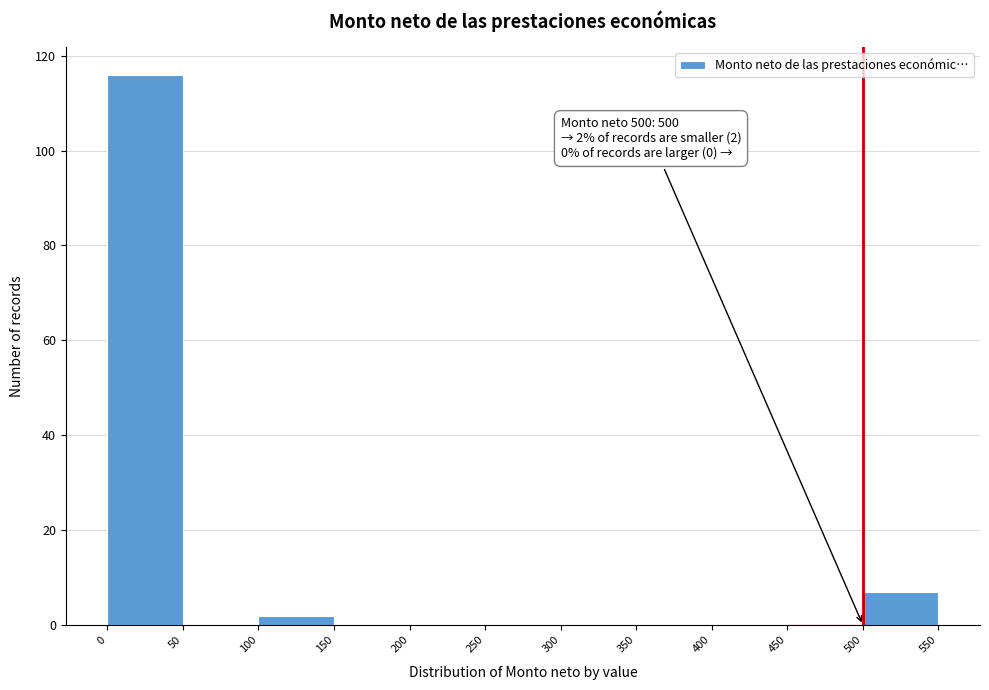

Which range on the x-axis has the tallest bar?

0 to 50